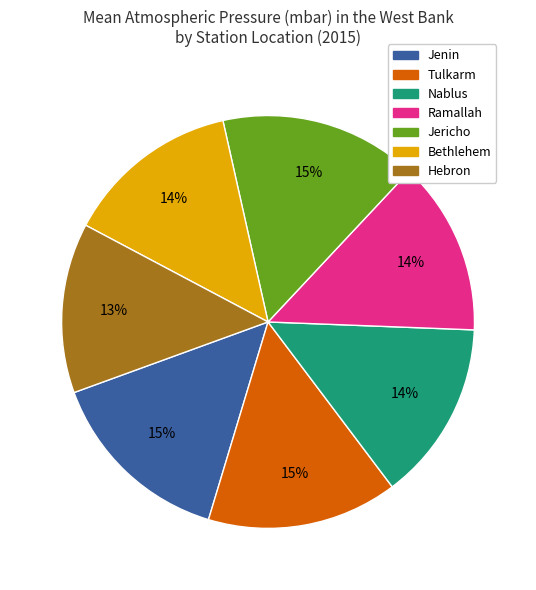

Is Ramallah the majority of the pie?

No